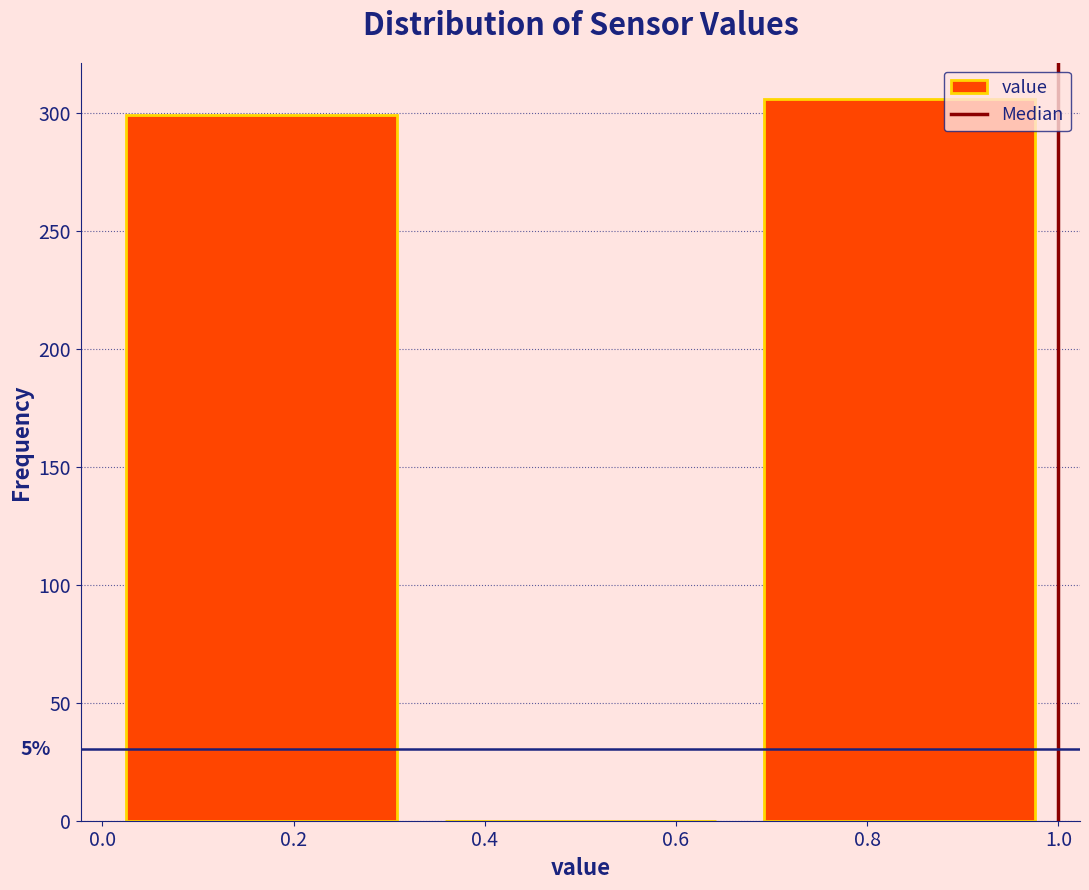

Which range on the x-axis has the tallest bar?

0.66 to 1.00